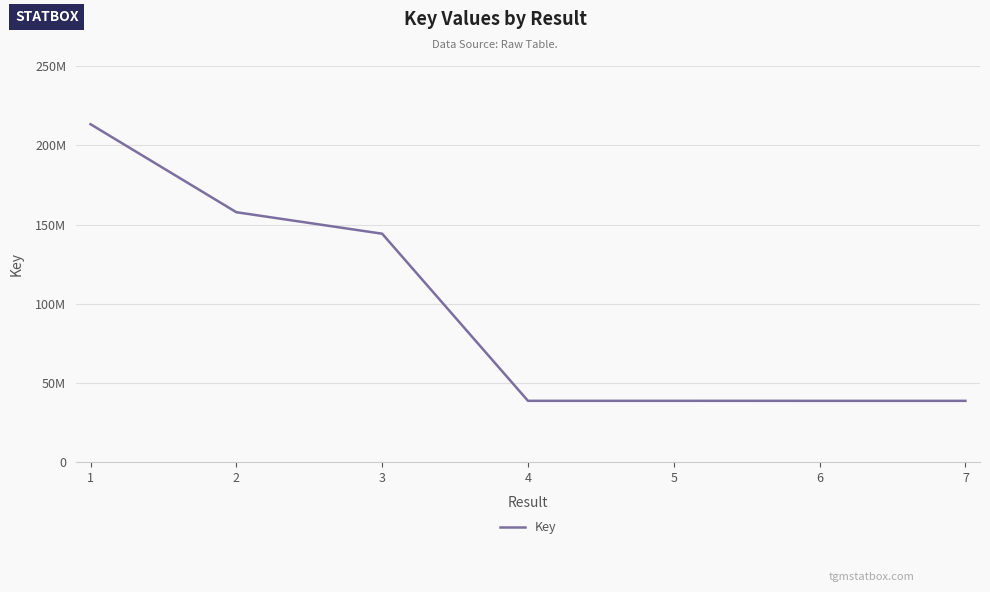

Approximately how many times larger is the value at 5 compared to 4?

1.0